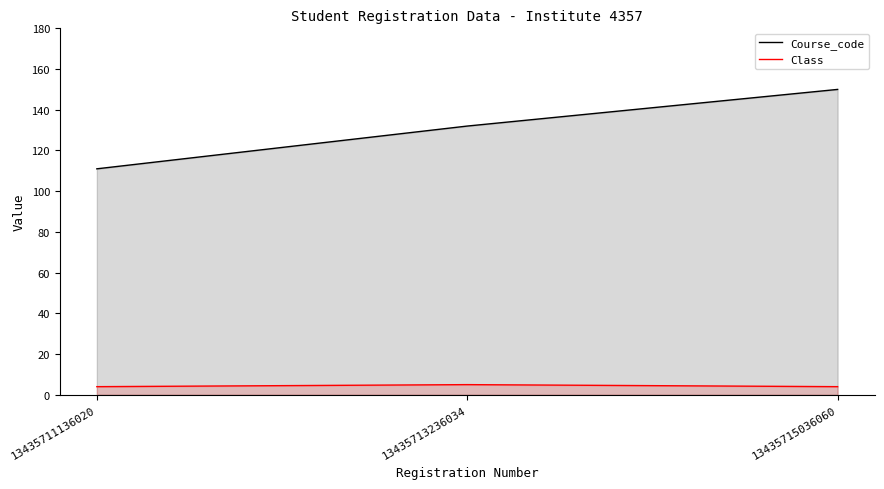

What is the approximate value of Class at 13435715036060?

4